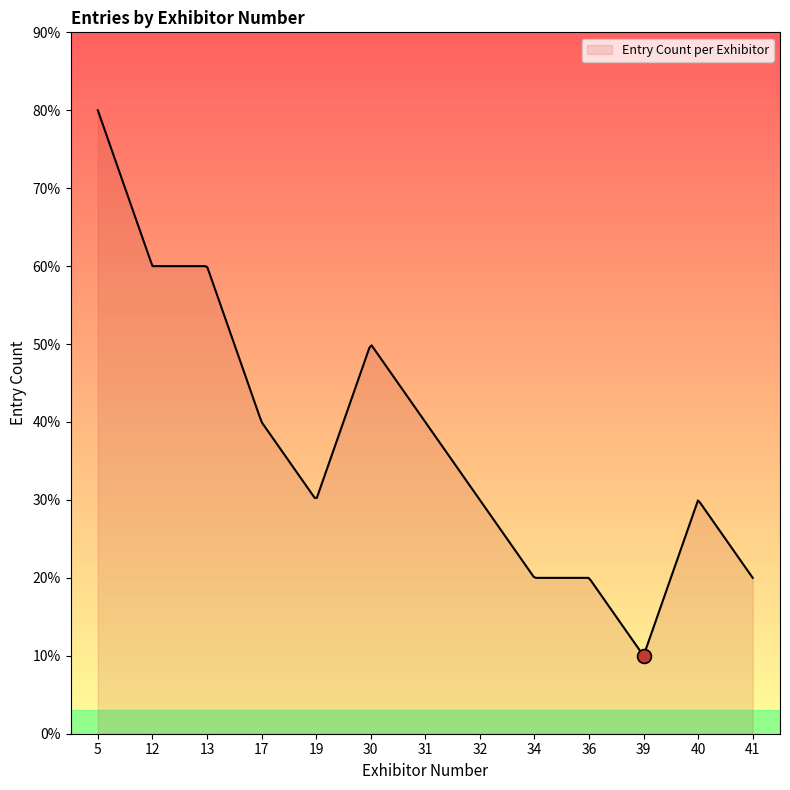

Does the chart display data point markers on the line(s)?

No